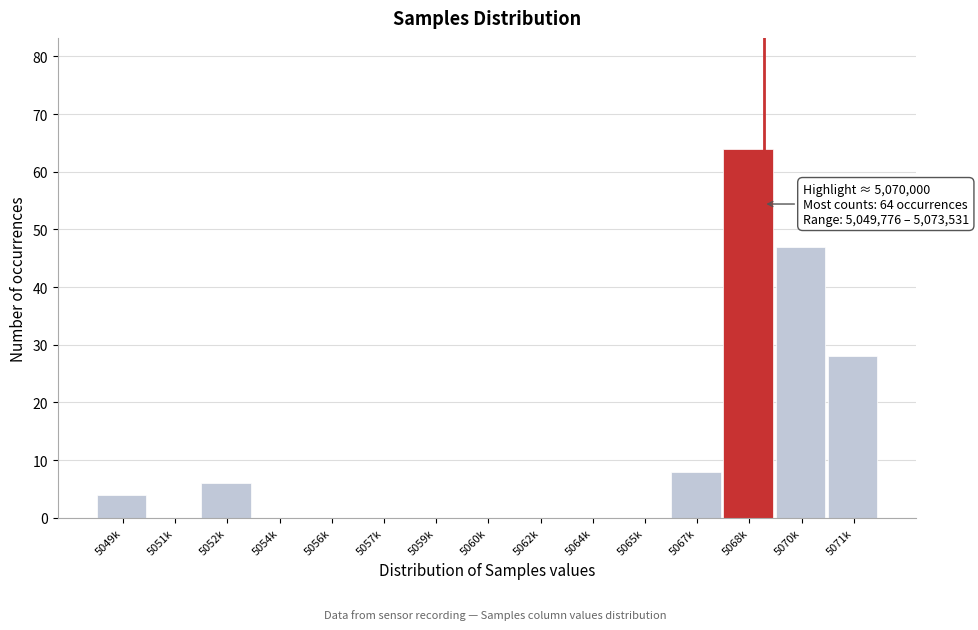

Reading left to right, extract all data points from this chart.

5049k=4	5051k=0	5052k=6	5054k=0	5056k=0	5057k=0	5059k=0	5060k=0	5062k=0	5064k=0	5065k=0	5067k=8	5068k=64	5070k=47	5071k=28